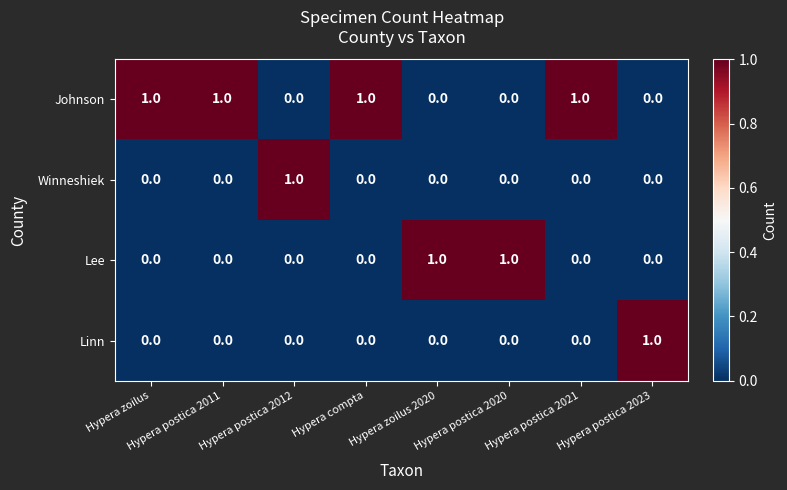

Count the Johnson values in the range 0 to 1.

8